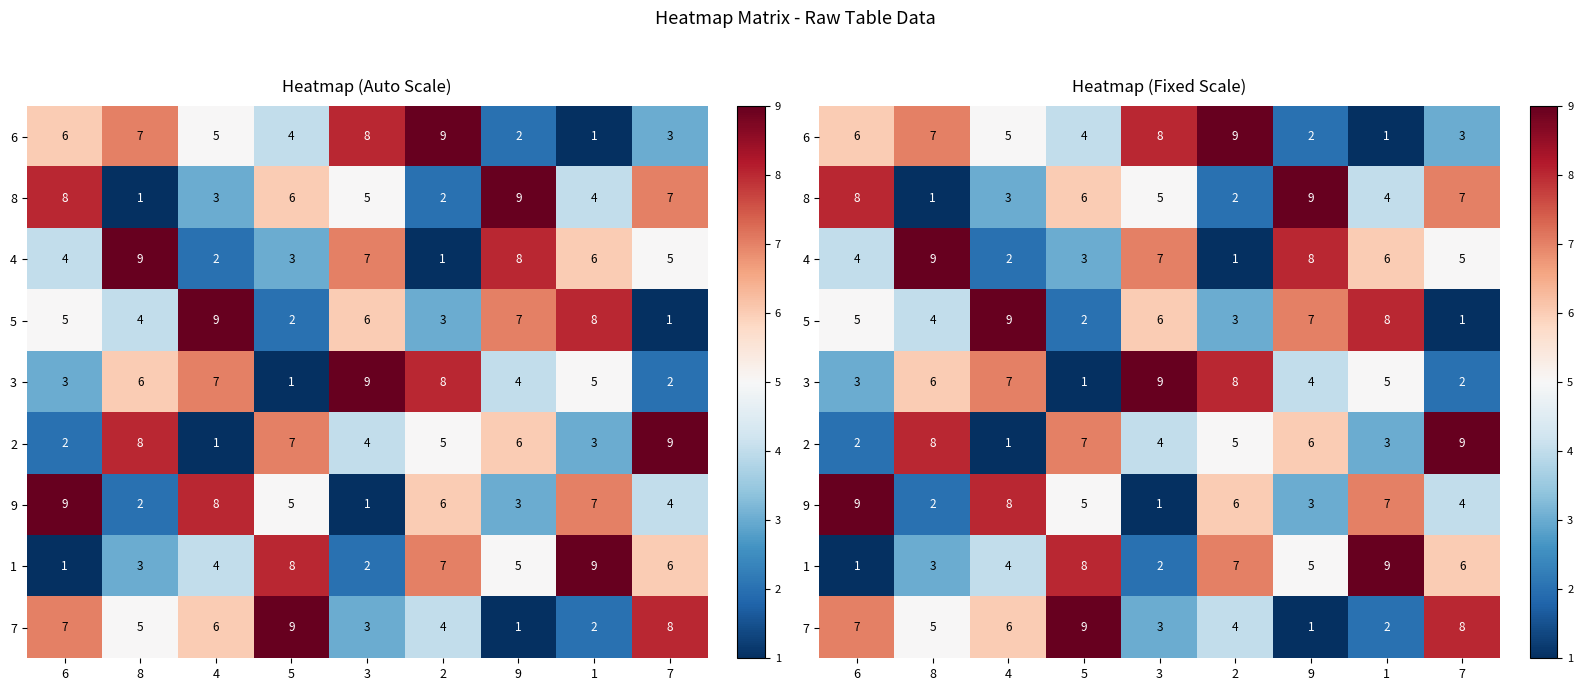

Which label corresponds to the smallest value in the chart?

1